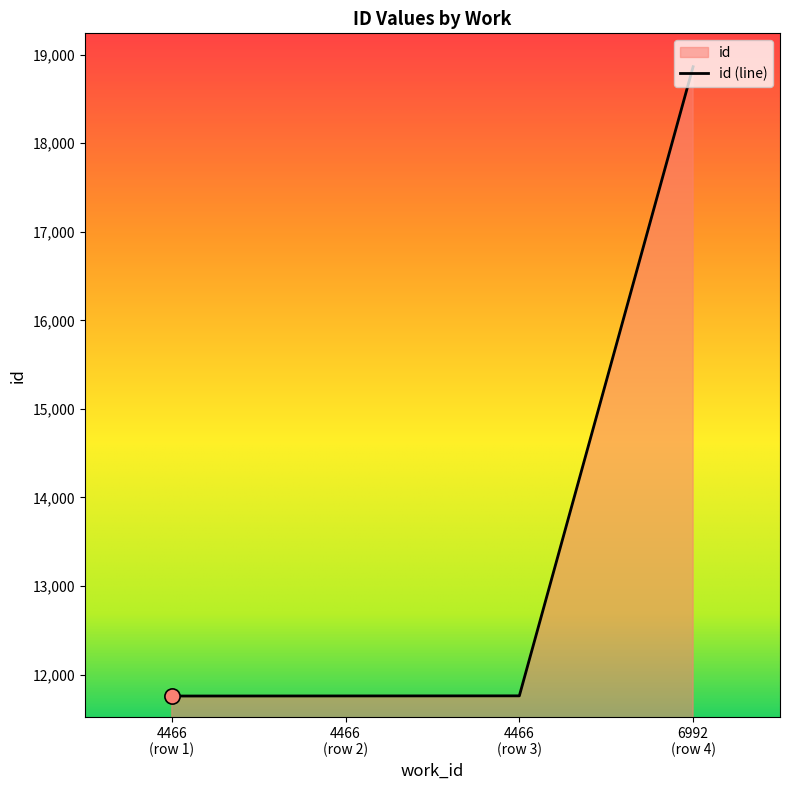

What is the sum of all values?

54138